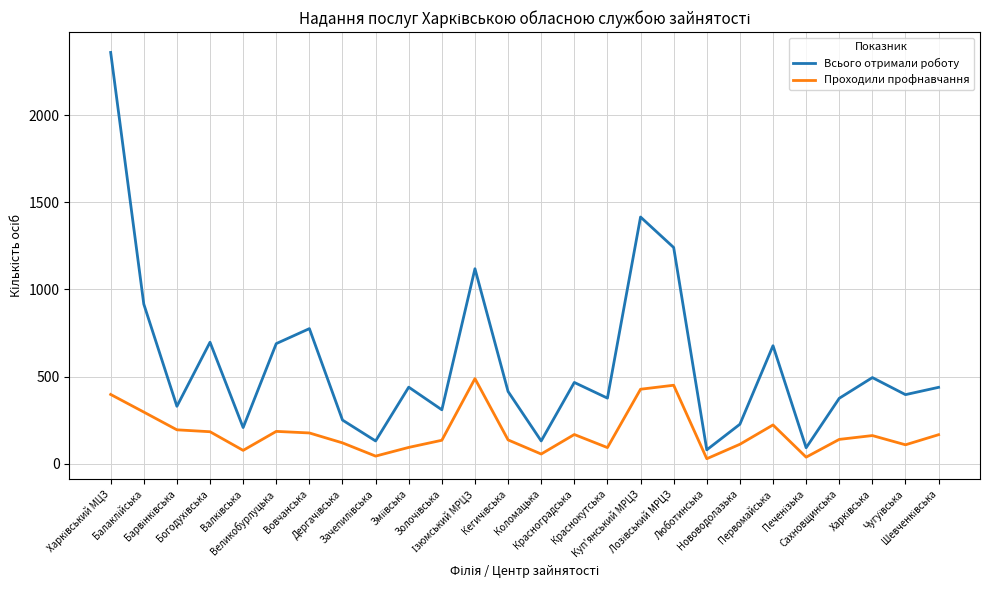

In Всього отримали роботу, how many points are lower than both neighbors (excluding endpoints)?

9